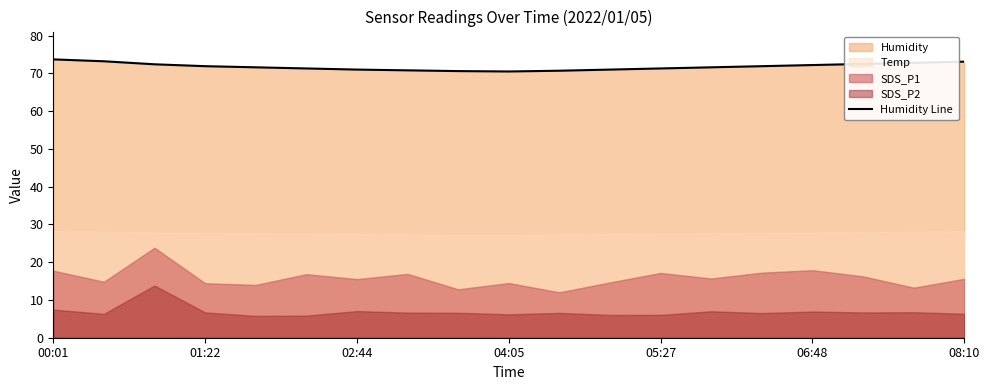

What is the average value?

71.8